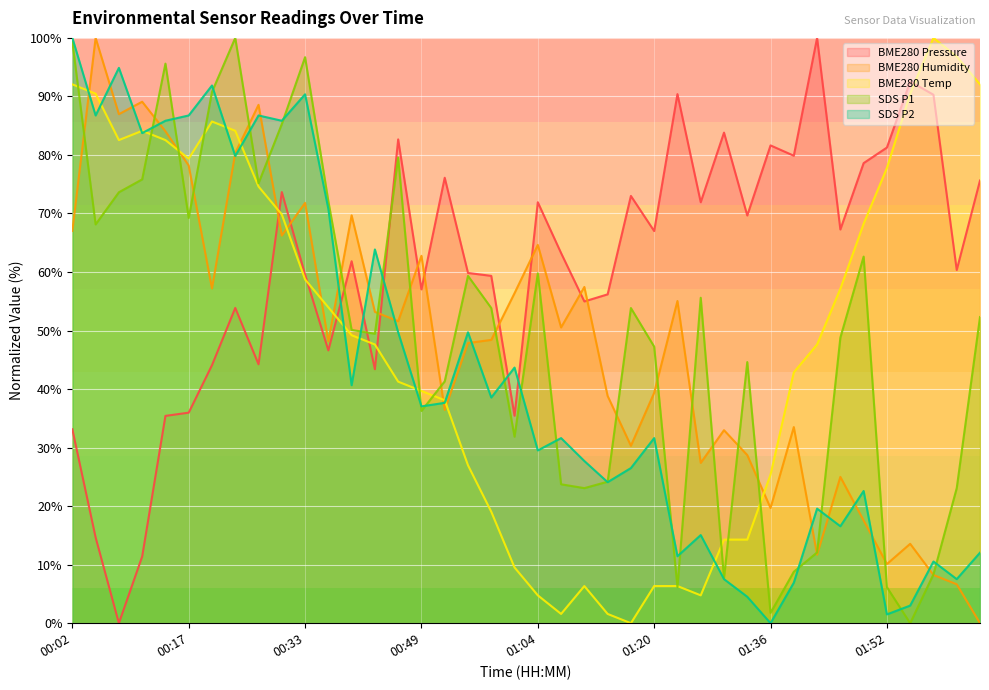

How many values in the BME280_temperature series are below 49?

20